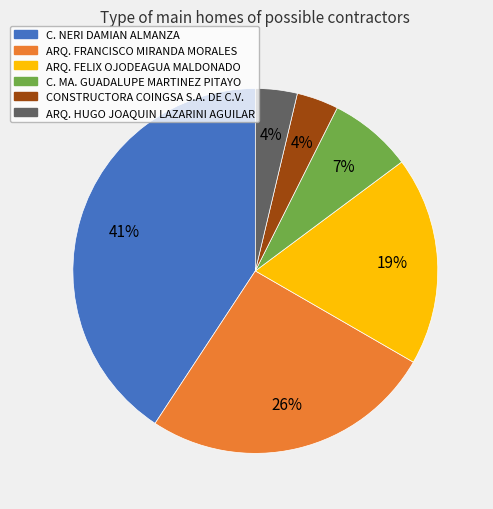

Is ARQ. HUGO JOAQUIN LAZARINI AGUILAR the majority of the pie?

No